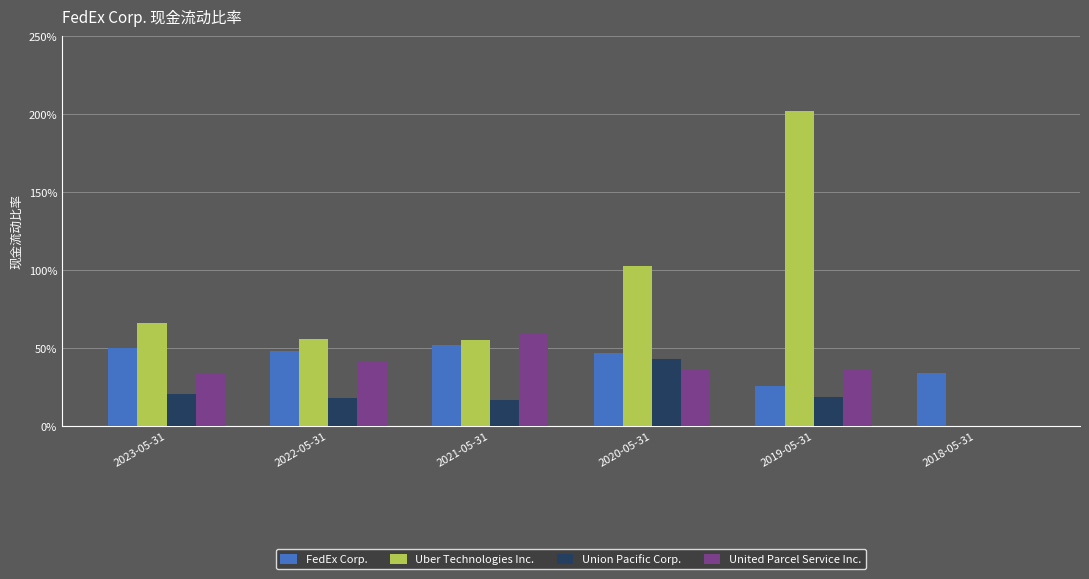

Are the bars horizontal?

No